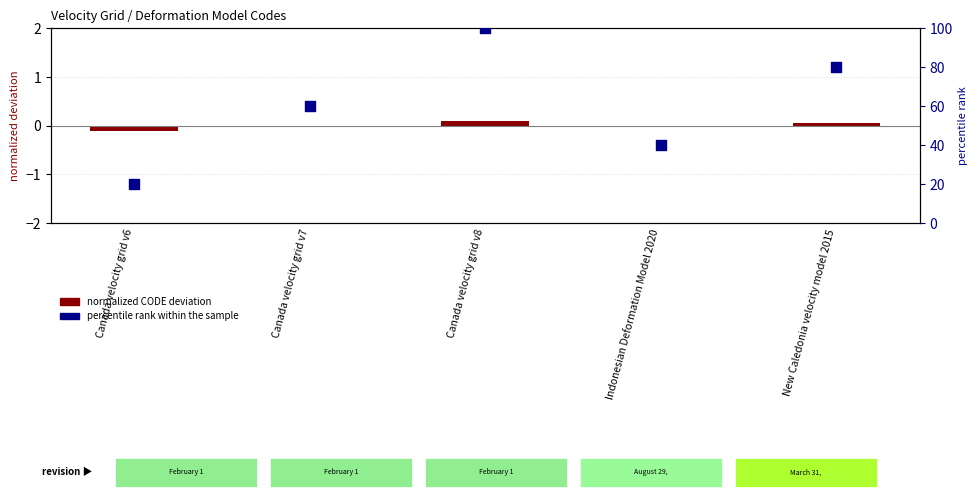

What is the total value across all series at New Caledonia velocity model 2015?

80.1